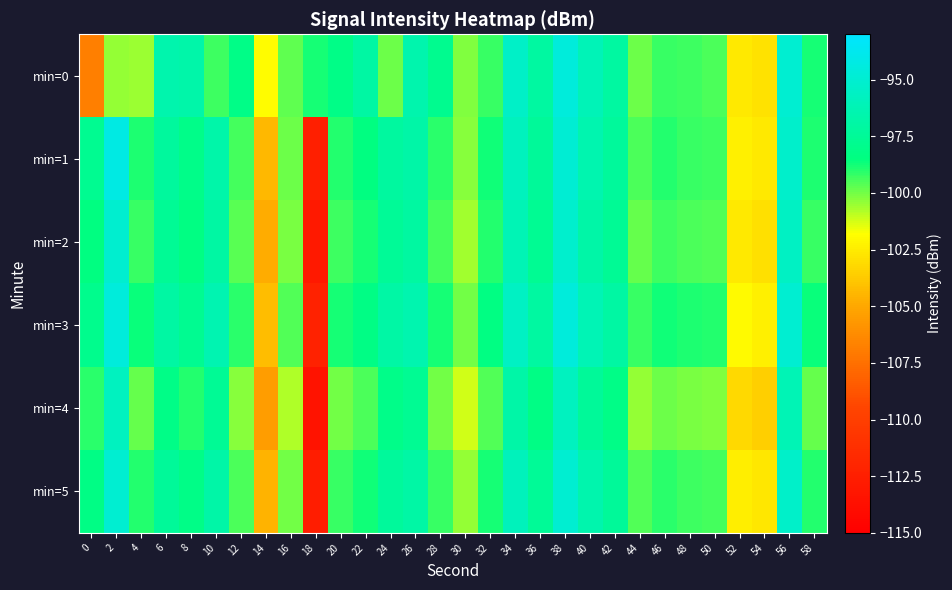

At 42, list the series in order from largest to smallest.

min=3, min=0, min=1, min=5, min=2, min=4